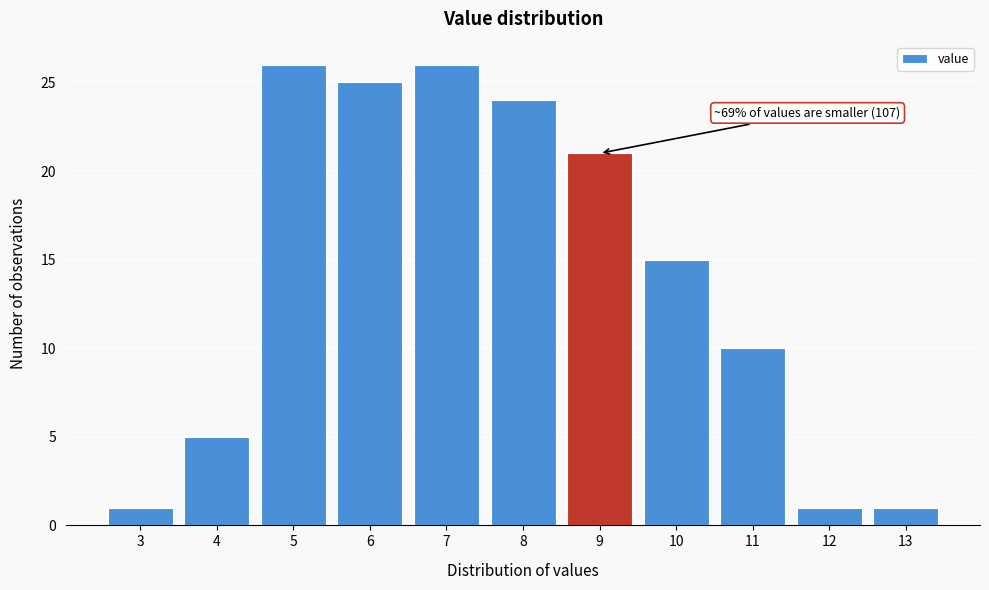

Reading right to left, transcribe all the data shown in this chart.

1	1	10	15	21	24	26	25	26	5	1